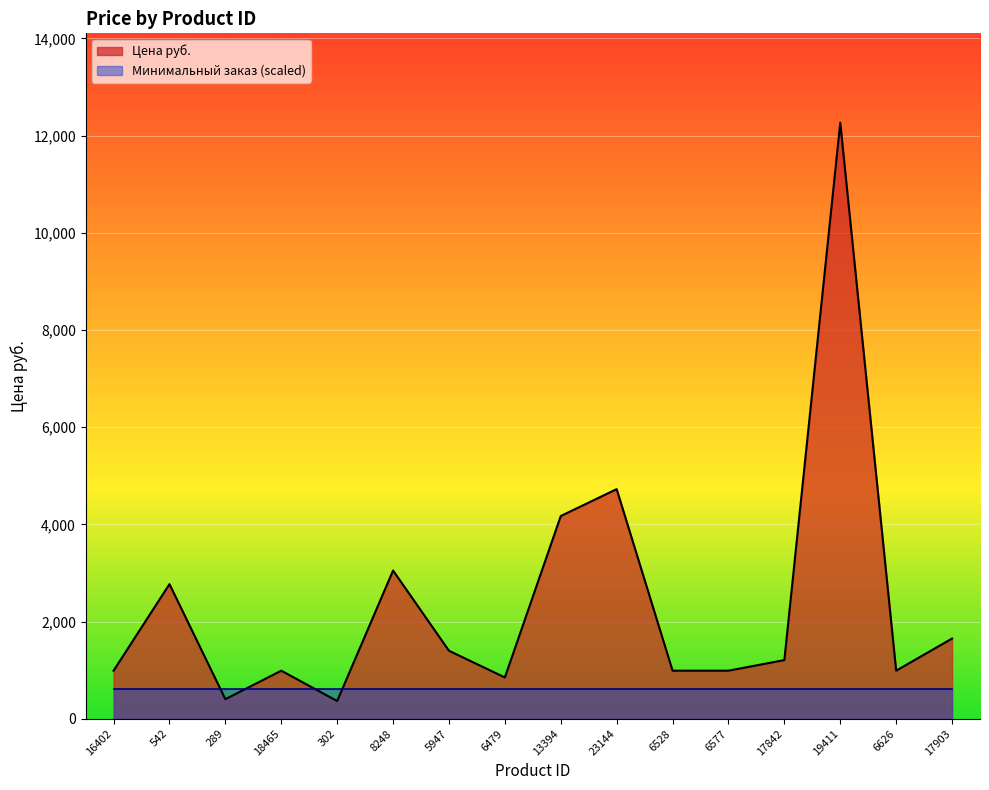

List the labels in order of value, smallest first.

302, 289, 6479, 16402, 18465, 6528, 6577, 6626, 17842, 5947, 17903, 542, 8248, 13394, 23144, 19411